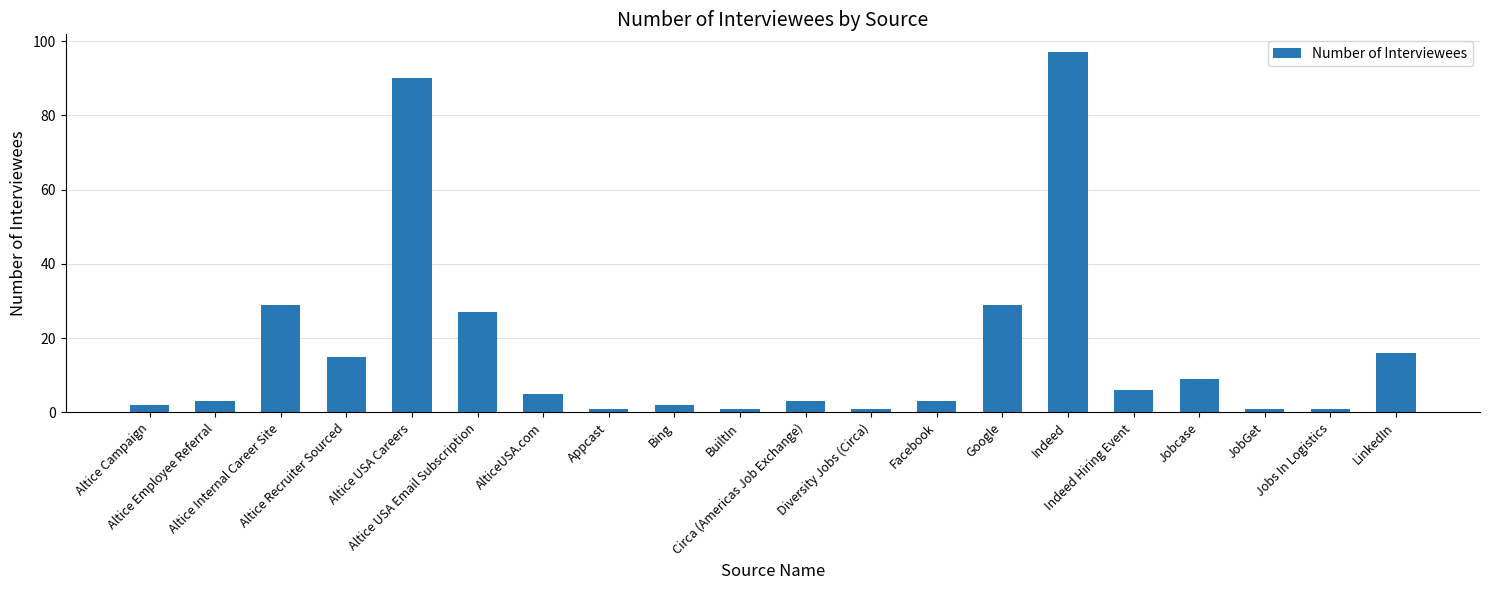

What is the maximum value shown in the chart?

97